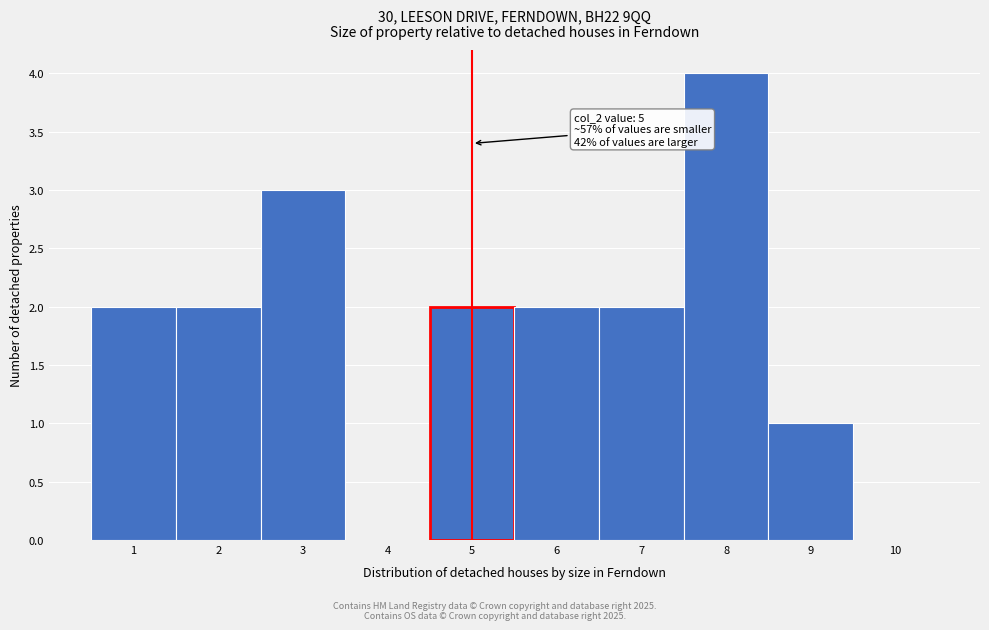

Which range on the x-axis has the tallest bar?

7.5 to 8.5